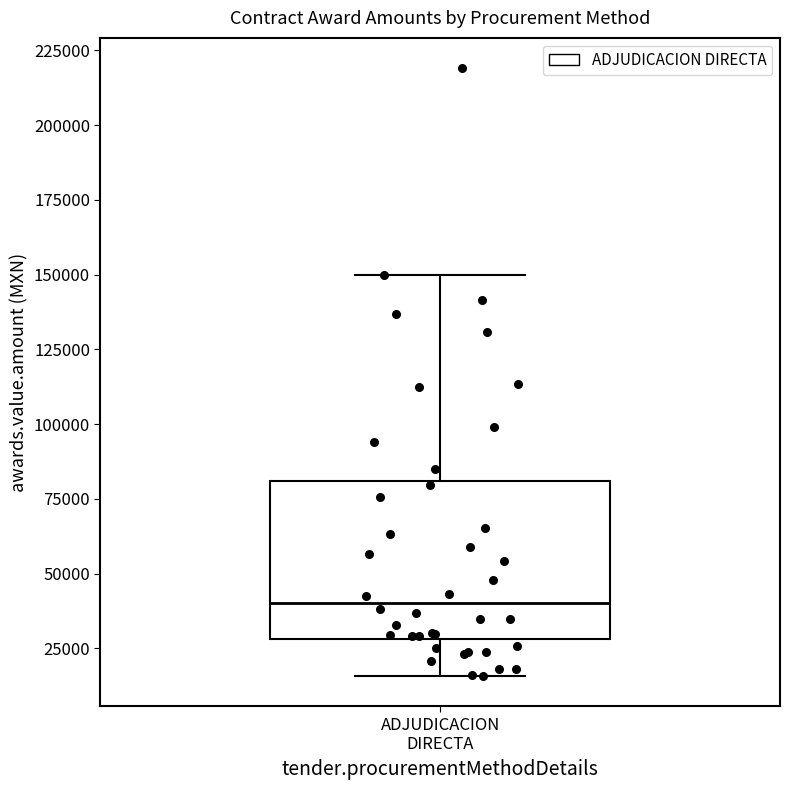

Read this box plot against the y-axis: the position of the median line, the range covered by the box, and the ends of both whiskers. The values are not printed on the chart, so give them approximately, as read against the axis.

median 40000, box 30000 to 80000, whiskers 15000 to 150000